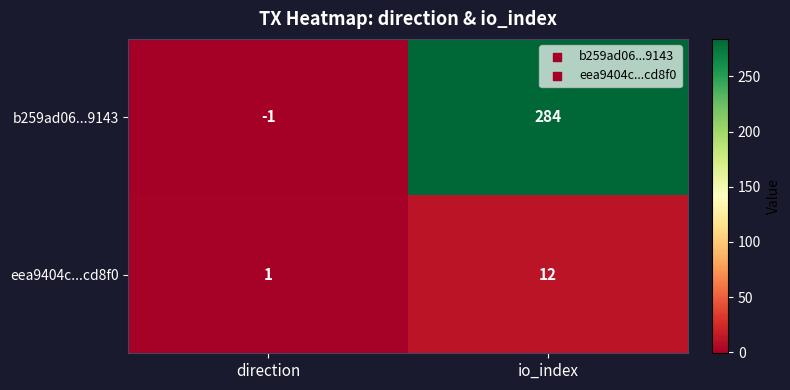

Reading left to right, extract all data points from this chart.

b259ad06...9143: -1	284
eea9404c...cd8f0: 1	12